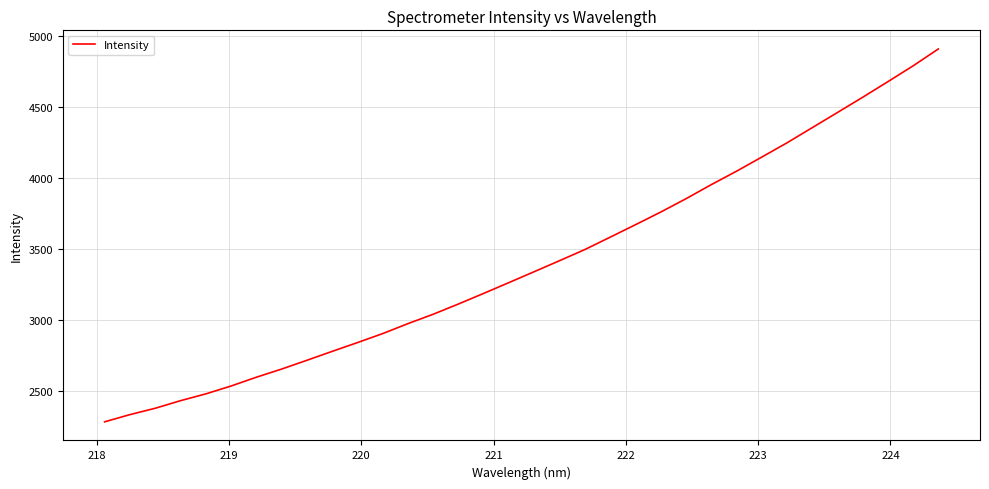

What is the smallest value displayed?

2279.6